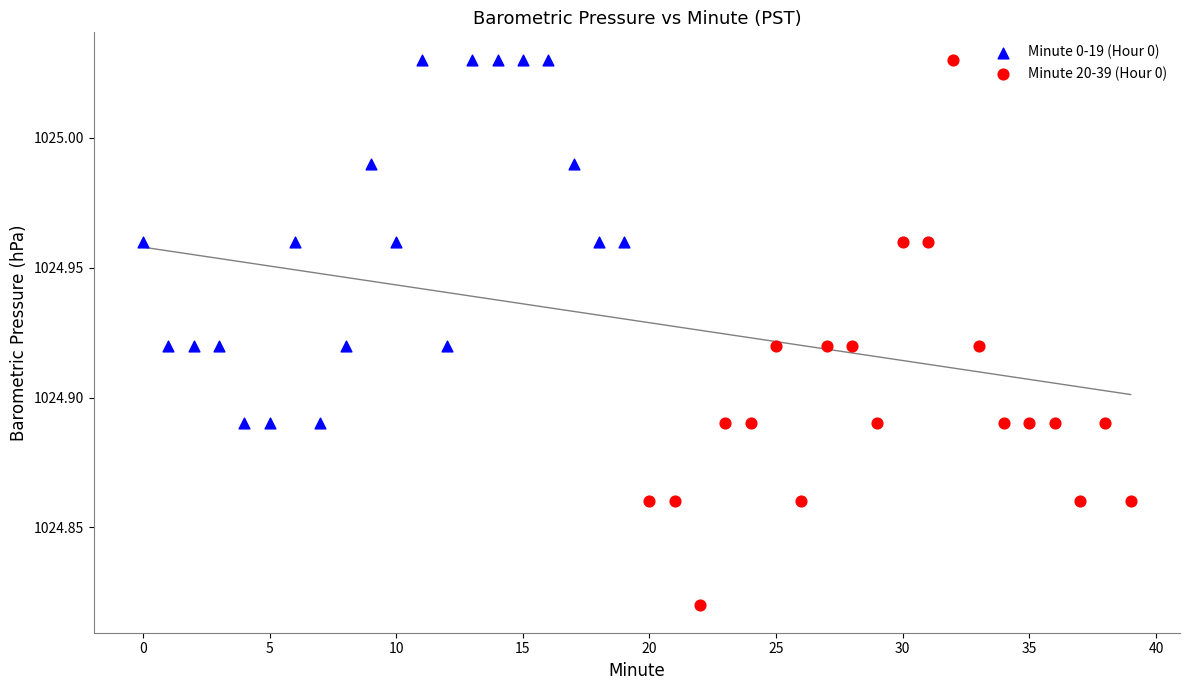

Which series has the widest spread of Y values?

Minute 20-39 (Hour 0)